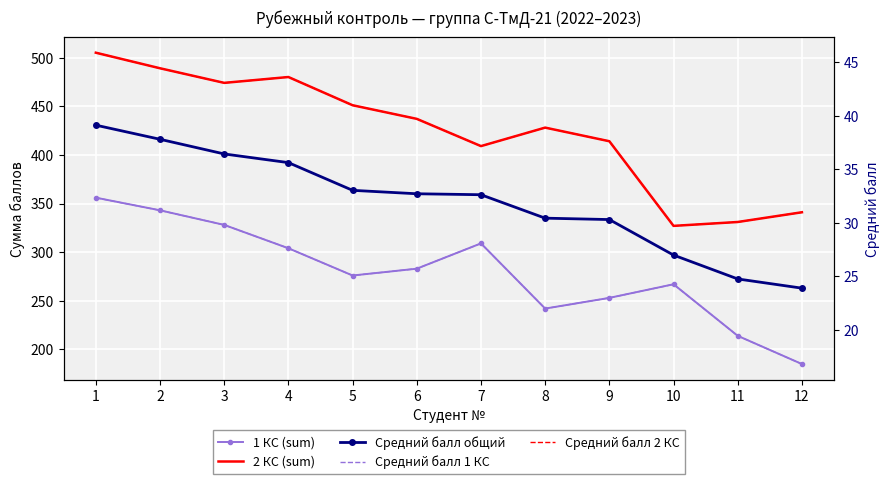

The value of Средний балл 1 КС at 4 is 9.2. True or false?

False